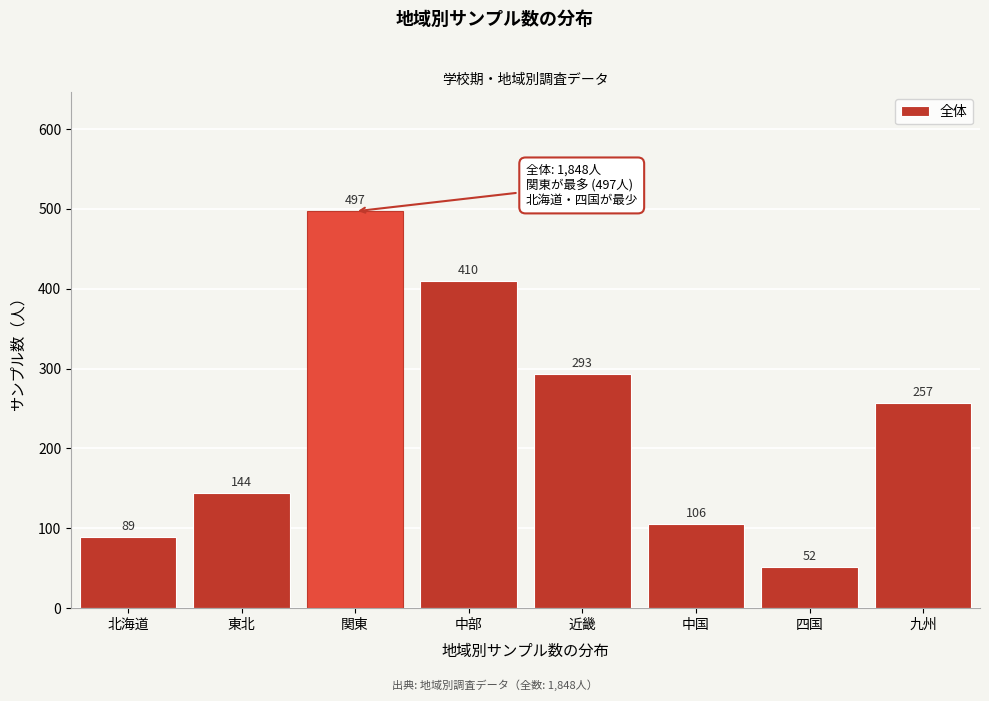

Reading right to left, transcribe all the data shown in this chart.

九州=257	四国=52	中国=106	近畿=293	中部=410	関東=497	東北=144	北海道=89